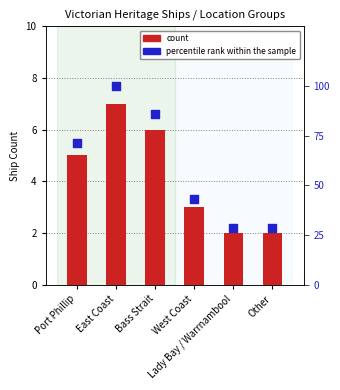

What are all the series names shown in the legend?

count, percentile rank within the sample